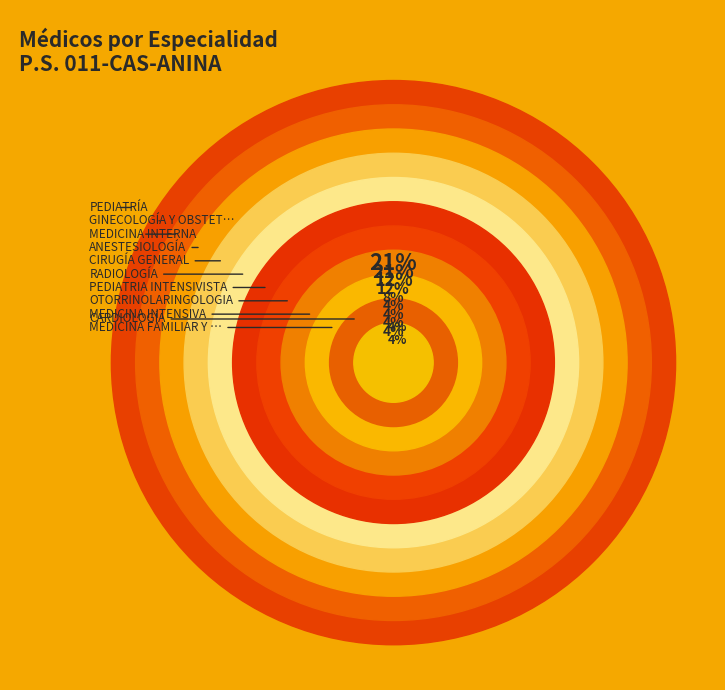

To the nearest percent, what is the difference between the largest and smallest slice percentages?

17%